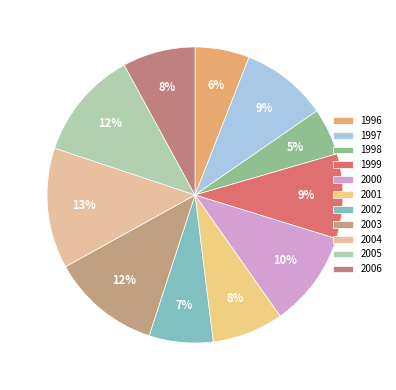

What is the smallest slice in the pie chart?

1998